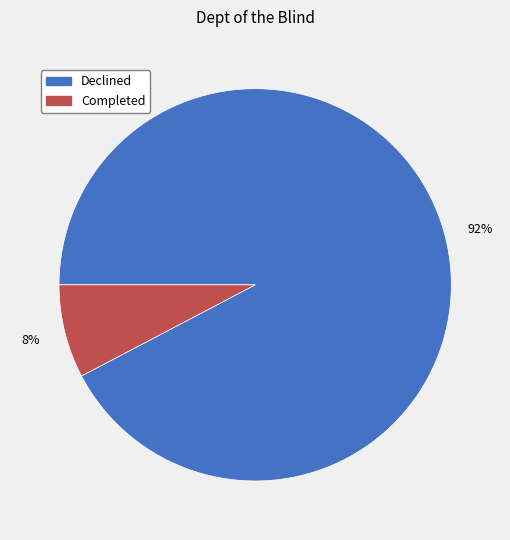

Does Completed account for over 50% of the chart?

No